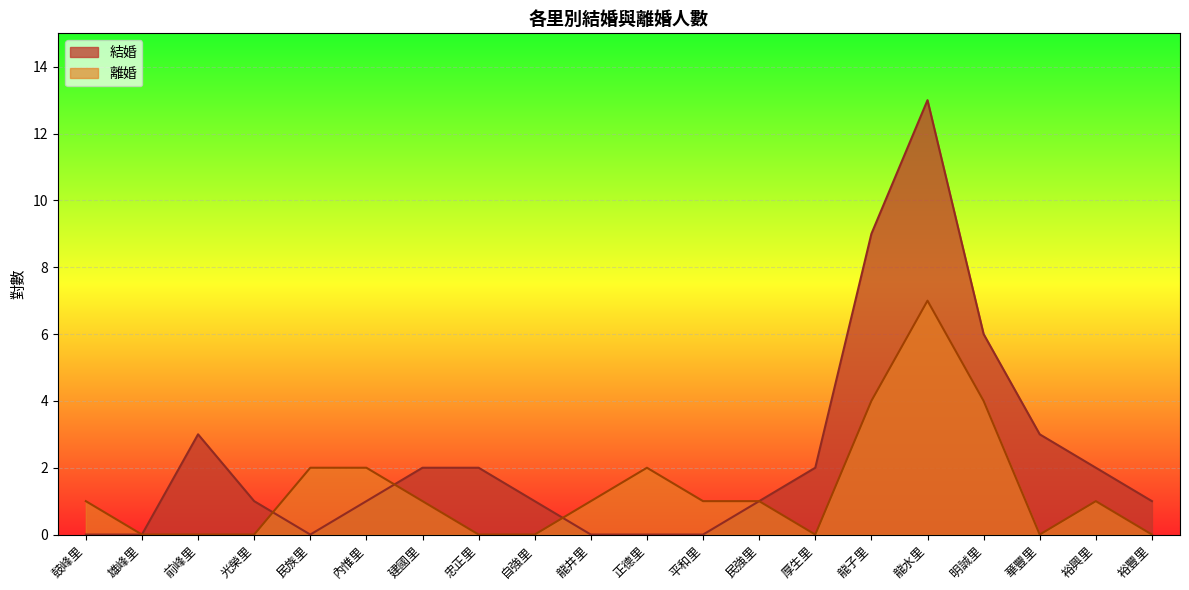

What is the sum of the 離婚 values at 裕興里 and 光榮里?

1